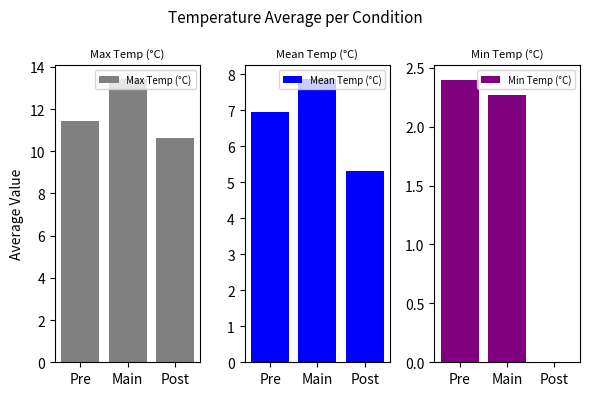

Is it true that Mean Temp (°C) equals 5.3 at Post?

True